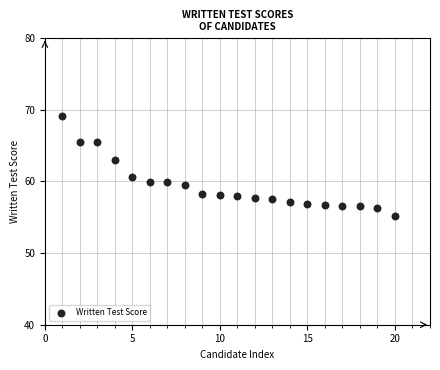

What is the range of Y values (max minus min)?

14.0